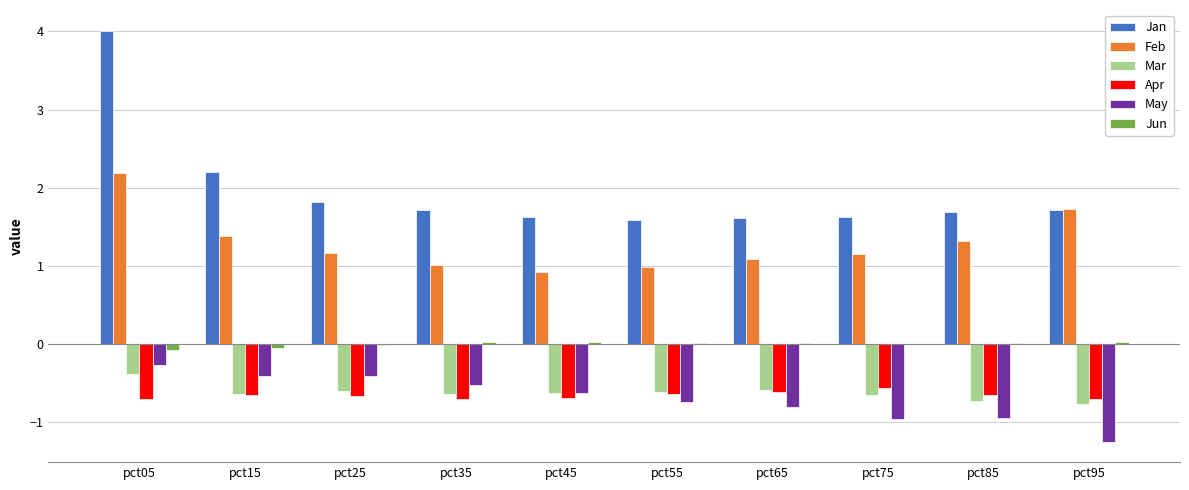

The value of Apr at pct65 is -0.2. True or false?

False